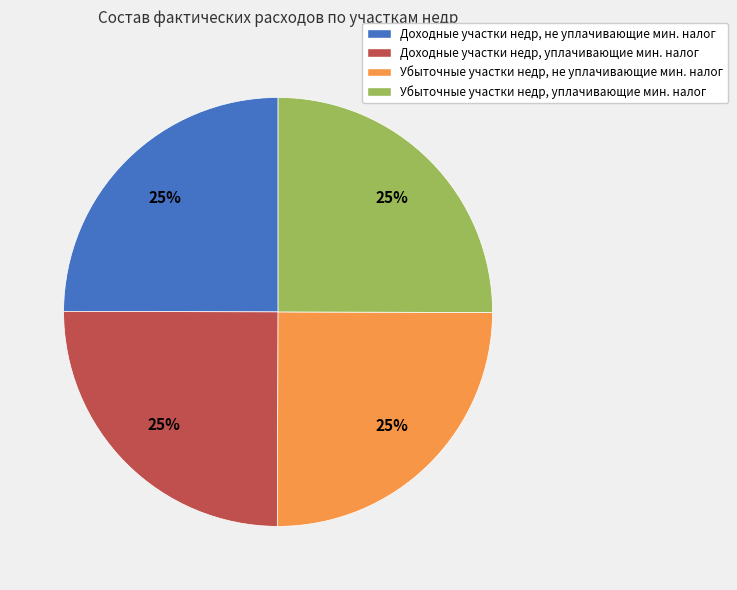

To the nearest percent, what percentage of the pie is Убыточные участки недр, не уплачивающие мин. налог?

25%